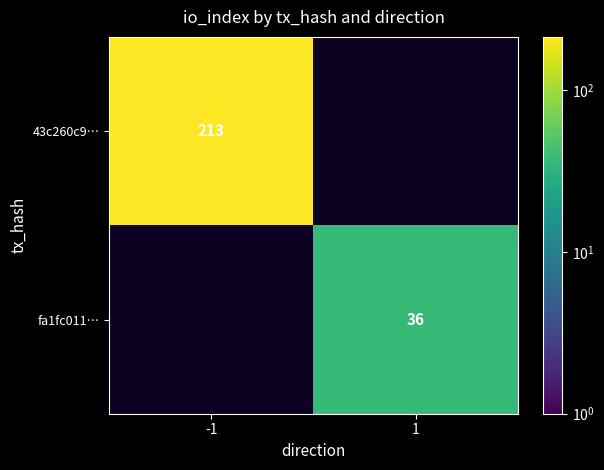

Between 1 and -1, which is larger?

-1